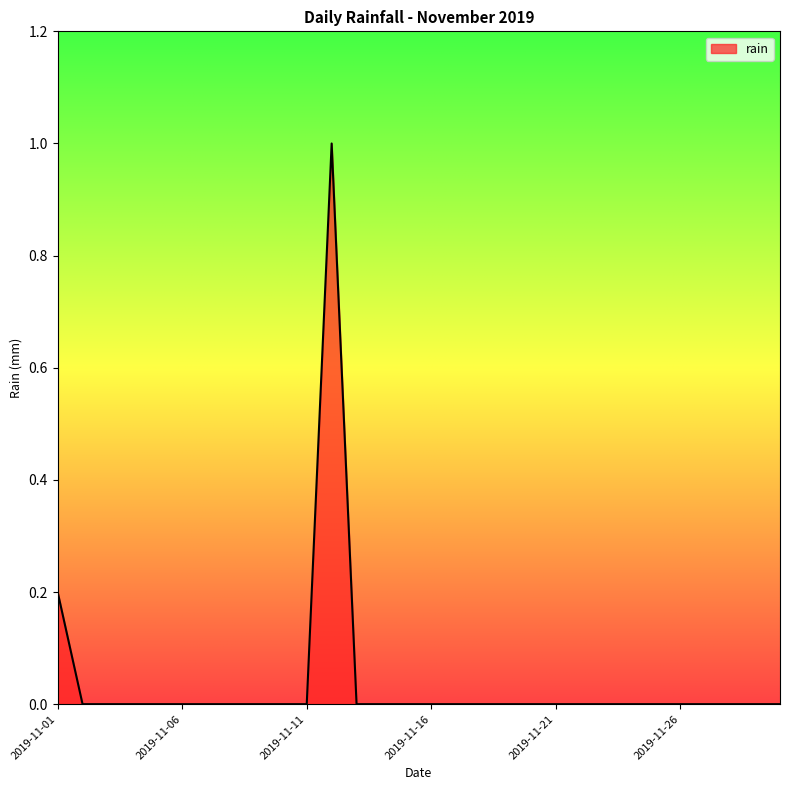

How many lines are shown in the chart?

1